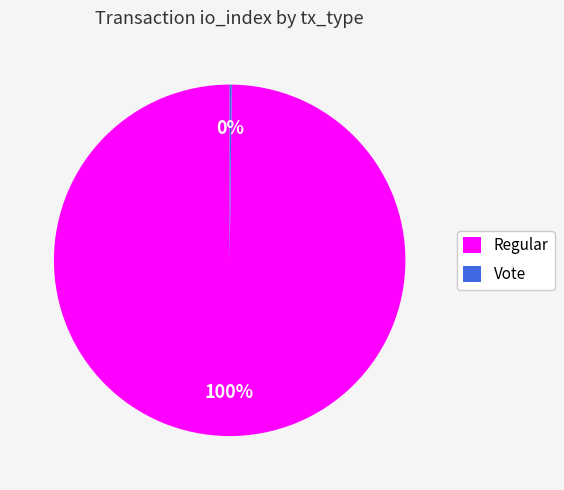

Is it true that Regular is 100% of the pie?

True